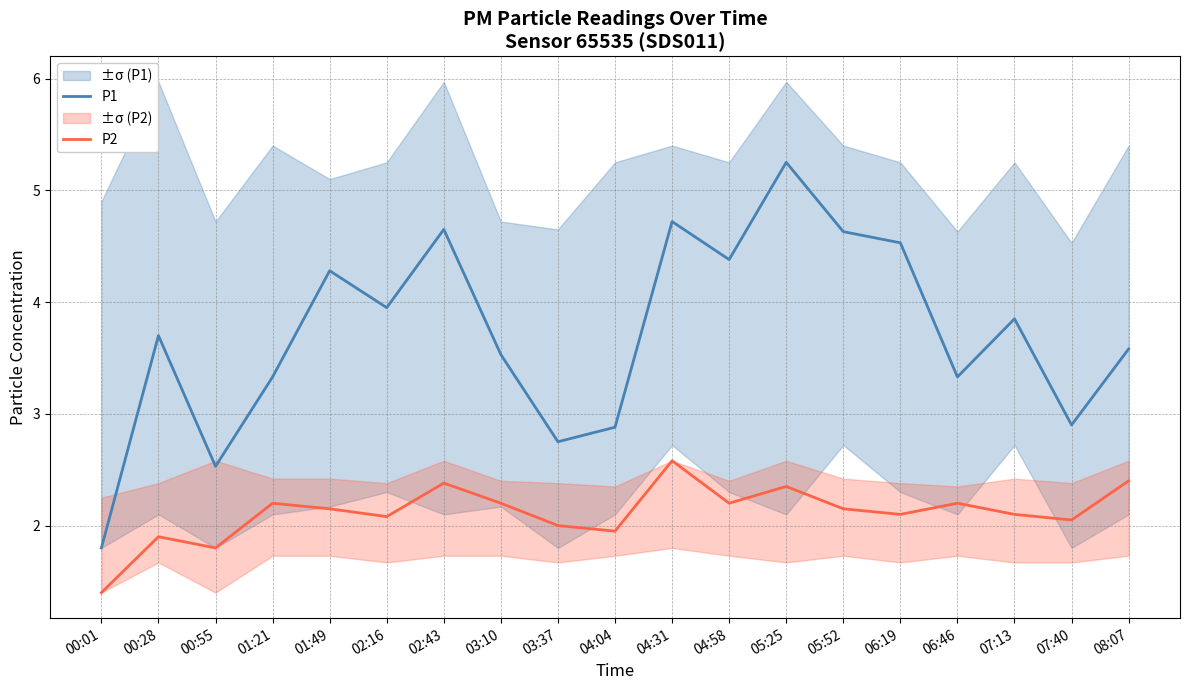

How many interior local peaks does the P1 series have?

6